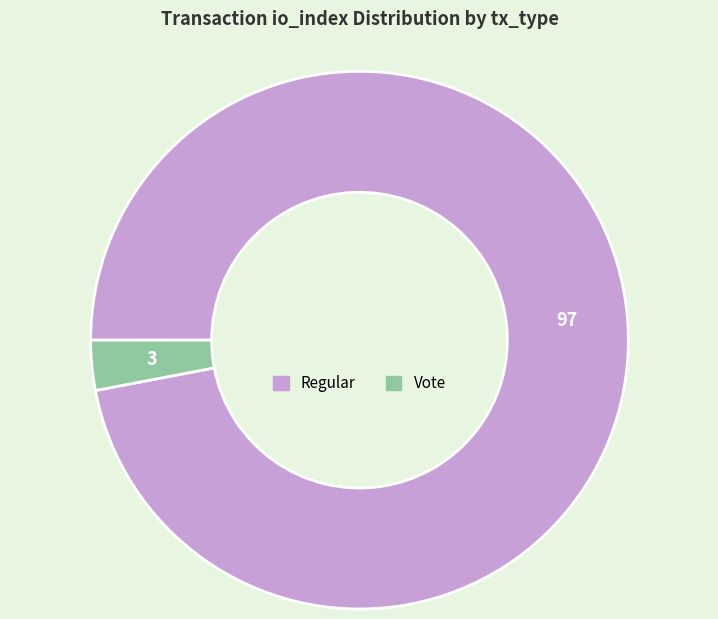

Which category has the biggest portion of the pie?

Regular (io_index=97)